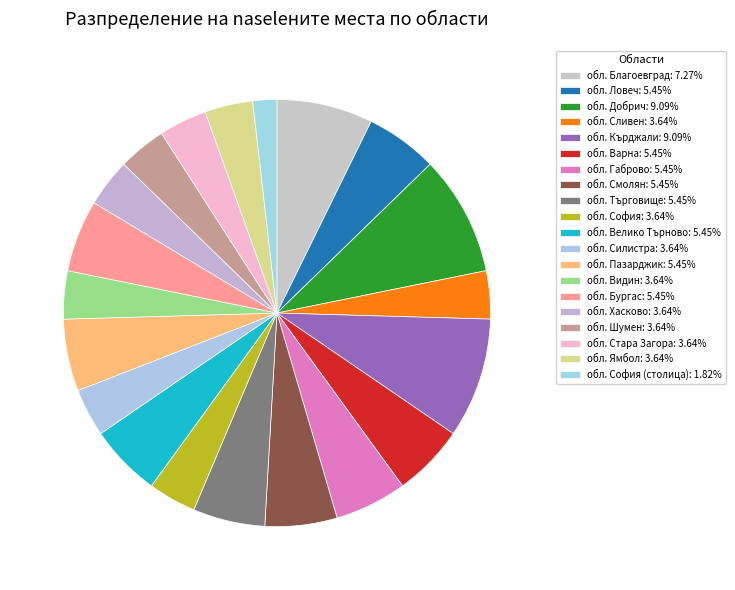

How many slices are in this pie chart?

20